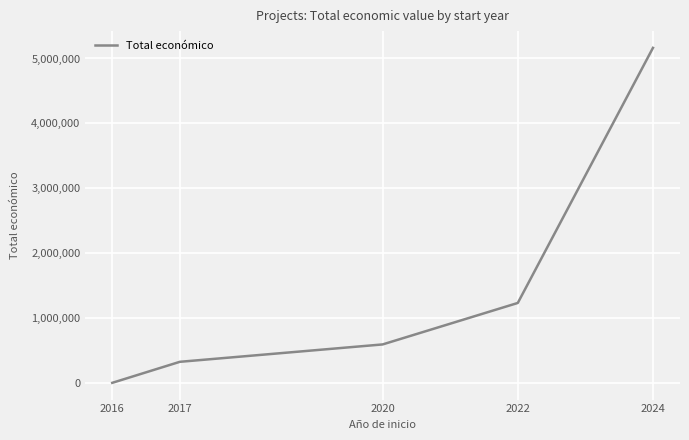

At which label is the value closest to 2585667?

2022